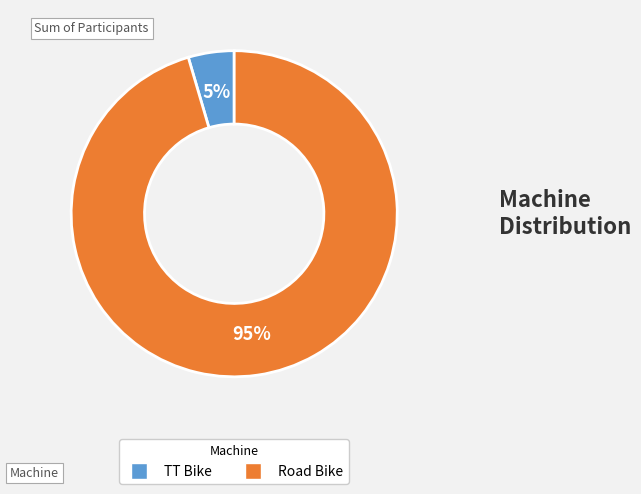

True or false: Road Bike accounts for 89% of the total.

False